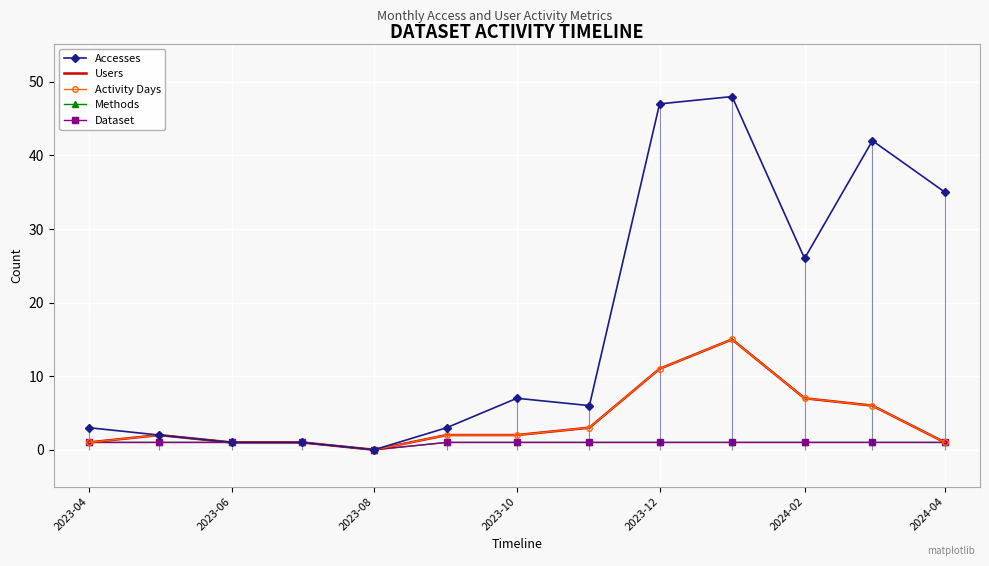

True or false: Activity Days and Users cross at least once.

False